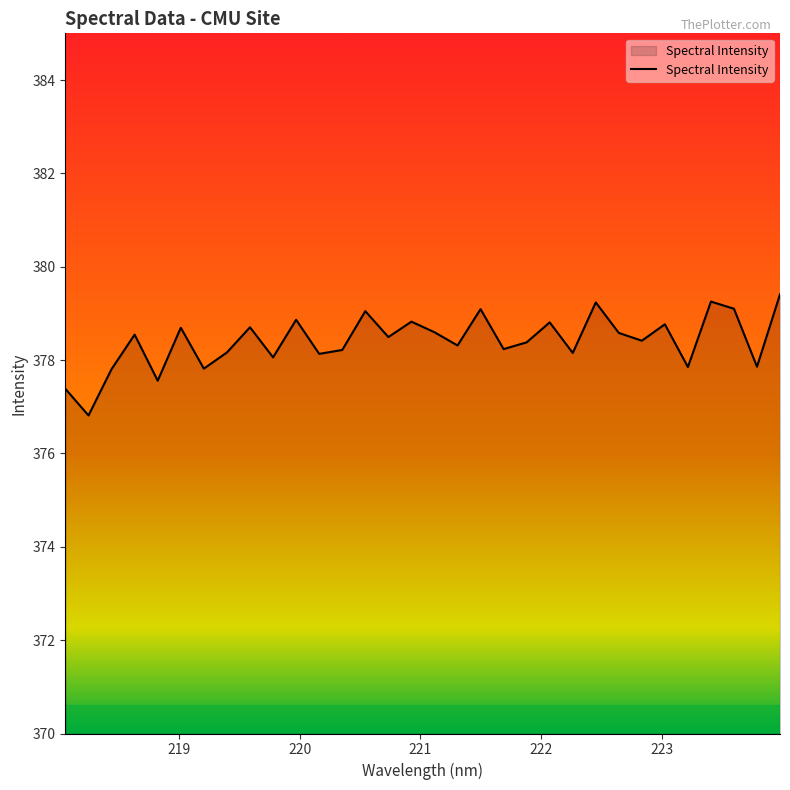

What is the difference between the maximum and minimum values?

2.6